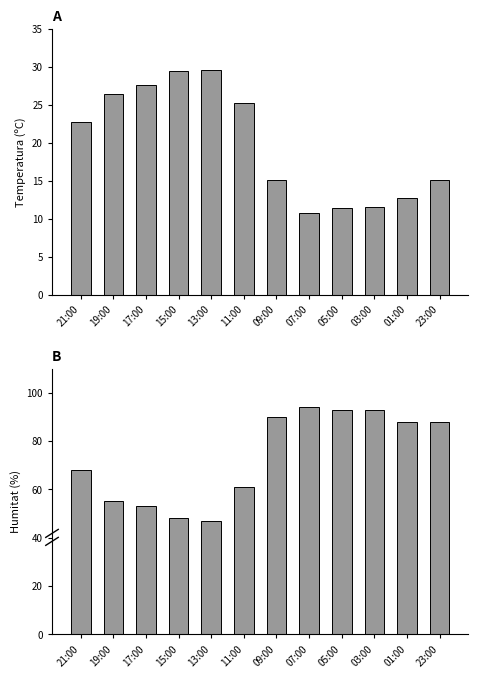

How many data points in Temperatura (ºC) are above 22?

6